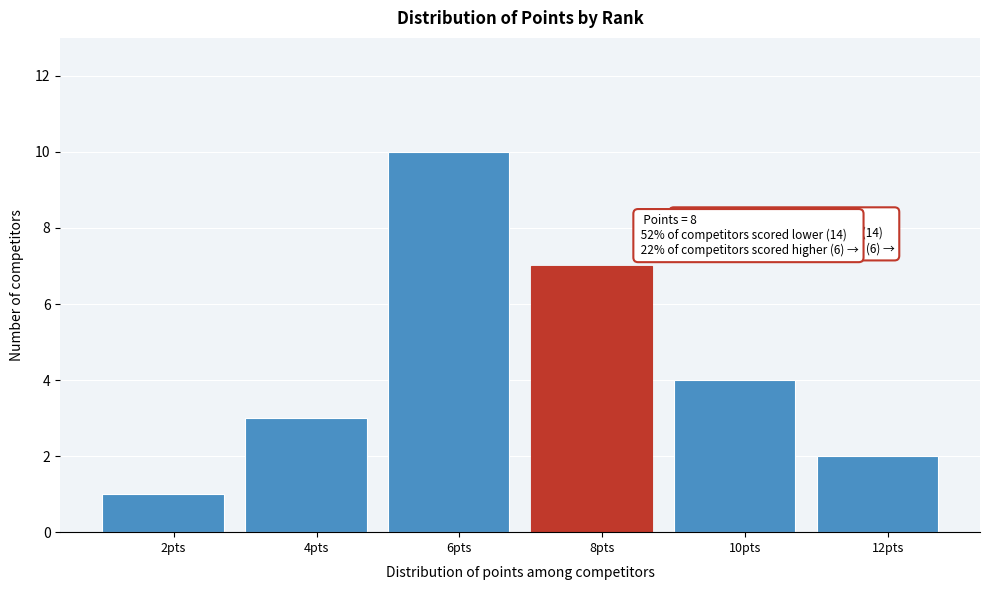

Reading left to right, extract all data points from this chart.

2pts=1	4pts=3	6pts=10	8pts=7	10pts=4	12pts=2